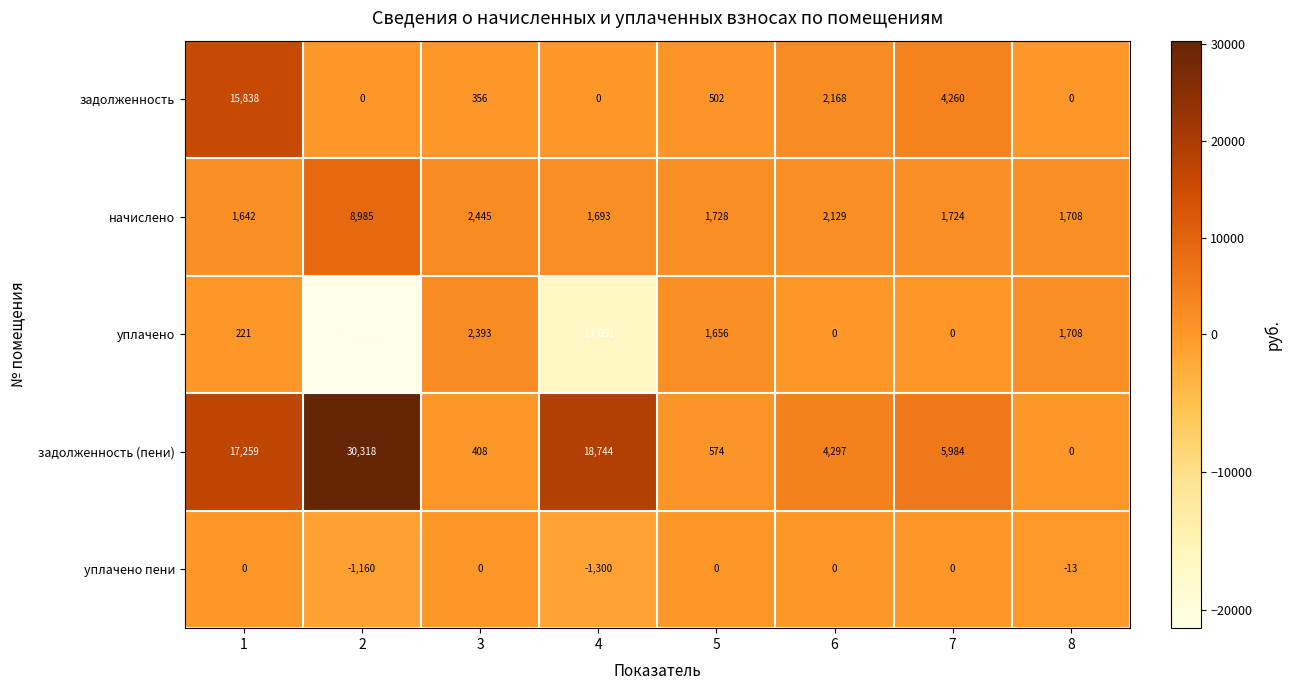

Which series changed the most between 1 and 3?

задолженность (пени)